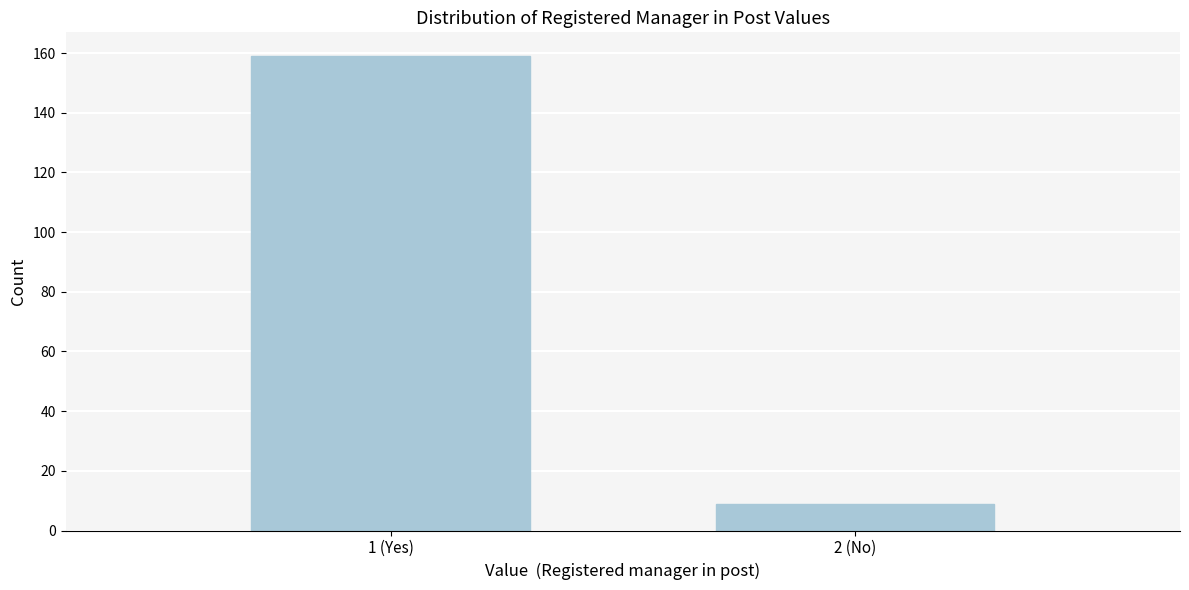

Reading left to right, what are all the values shown in this chart?

1 (Yes)=159	2 (No)=9